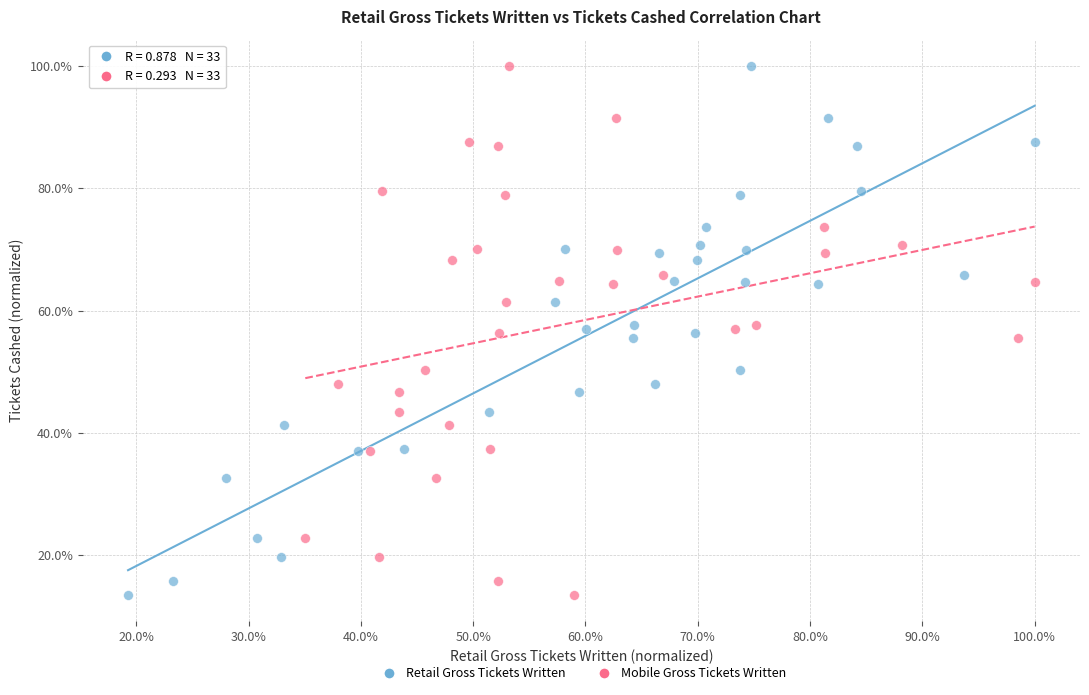

What are all the series names shown in the legend?

Retail Gross Tickets Written, Mobile Gross Tickets Written